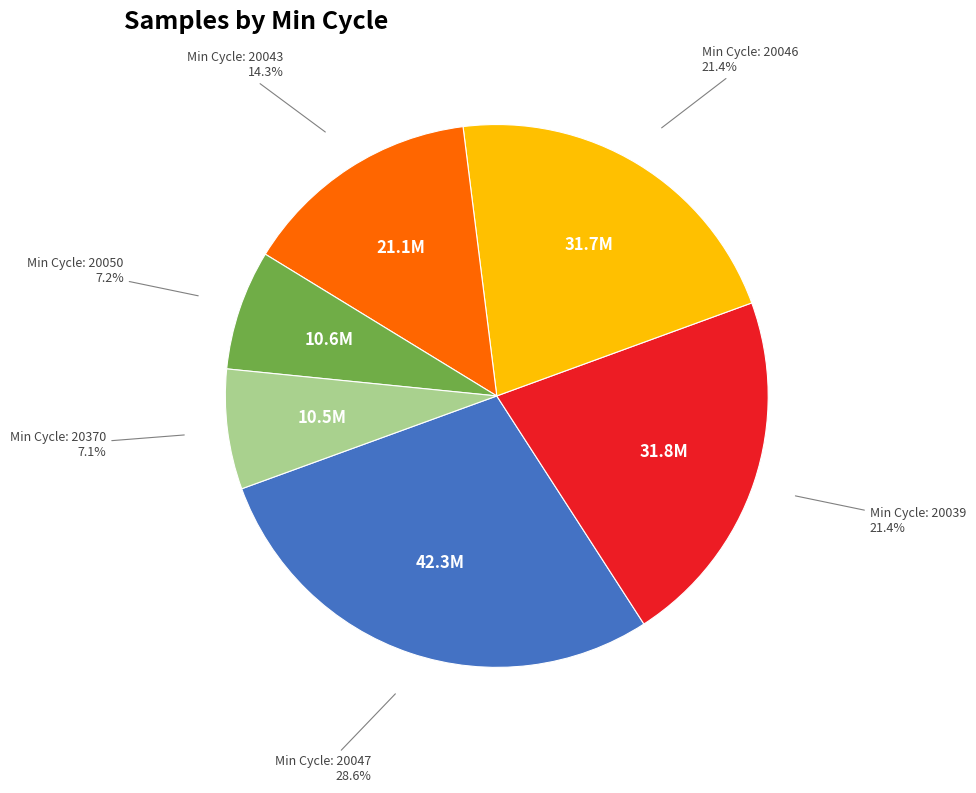

Does any single category account for the majority?

No